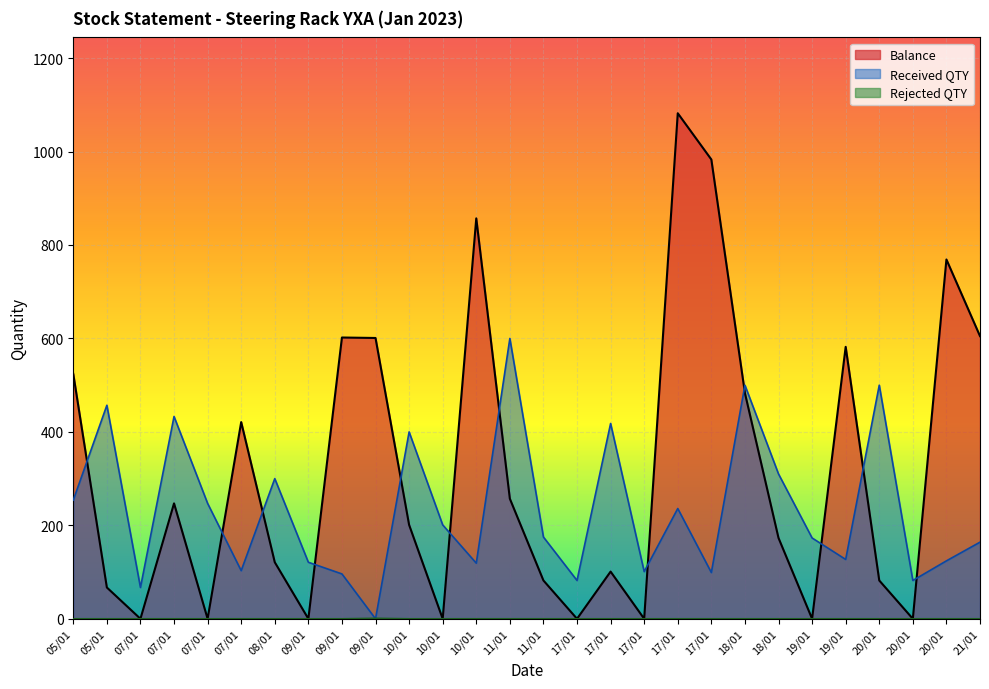

Between which two adjacent categories do Rejected QTY and Received QTY first intersect?

09/01 and 09/01